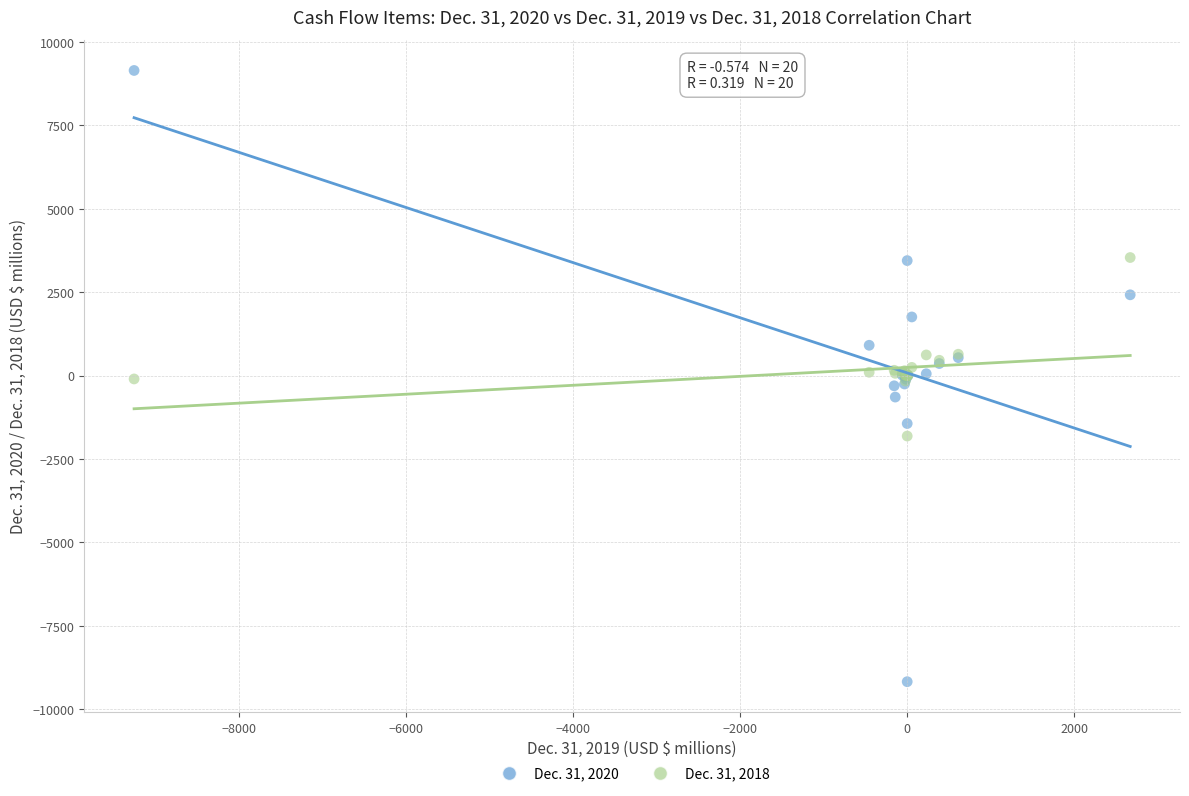

Which series has the largest Y range (max minus min)?

Dec. 31, 2020